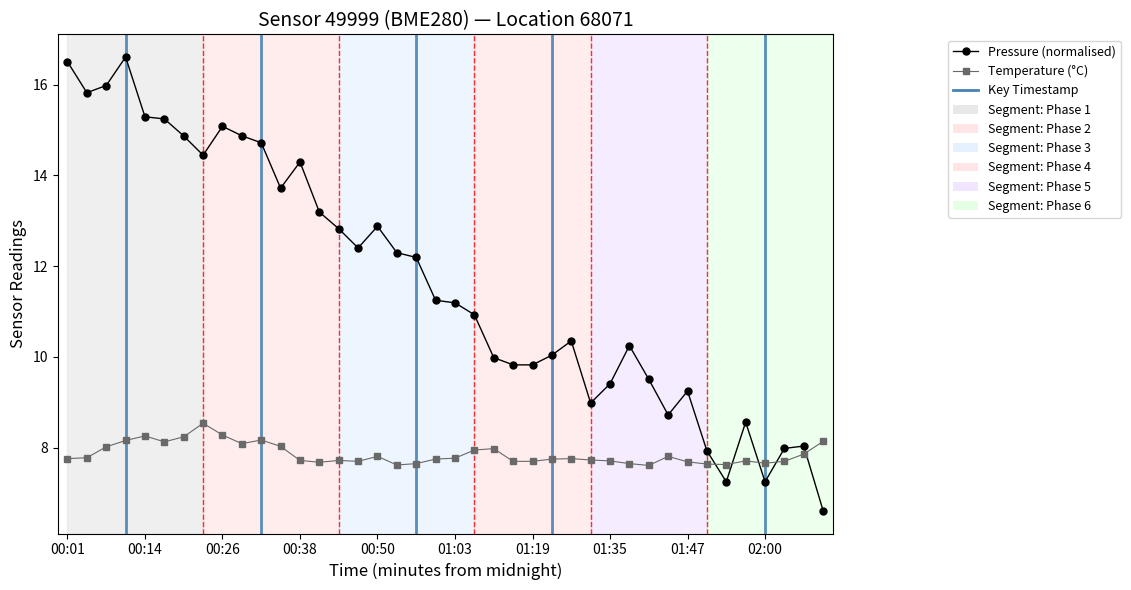

True or false: Pressure (normalised) has more than 2 interior local peaks.

True